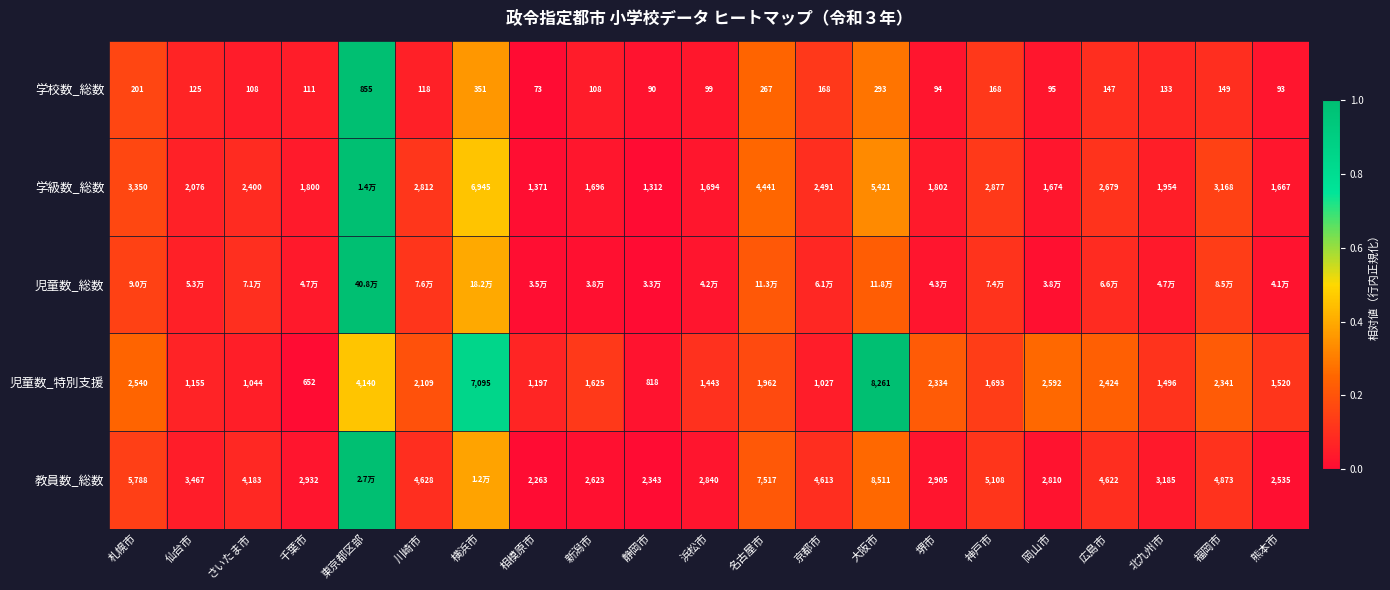

At which label does 学校数_総数 first exceed 125?

札幌市